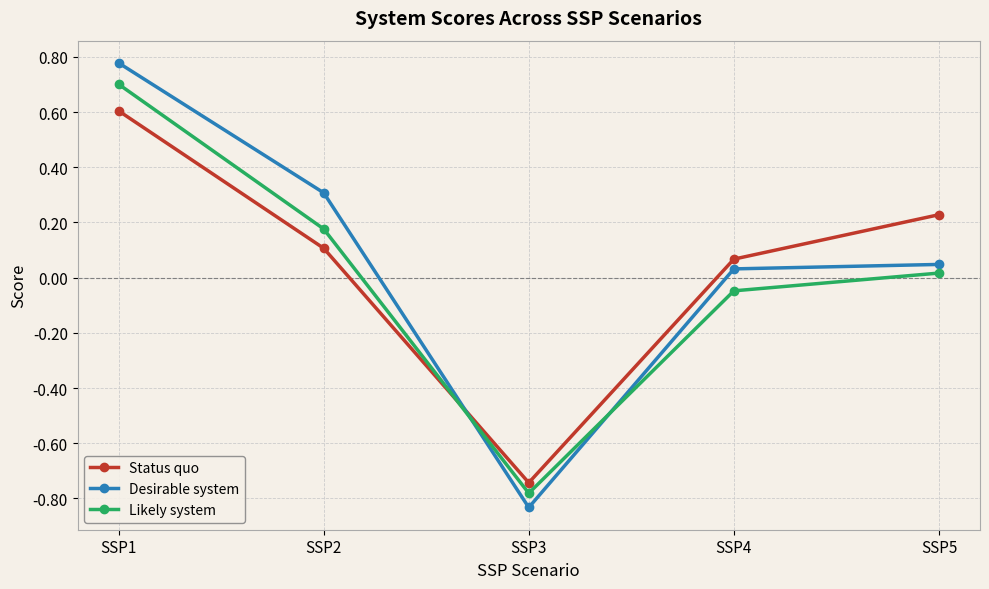

Count the number of categories in the chart.

5